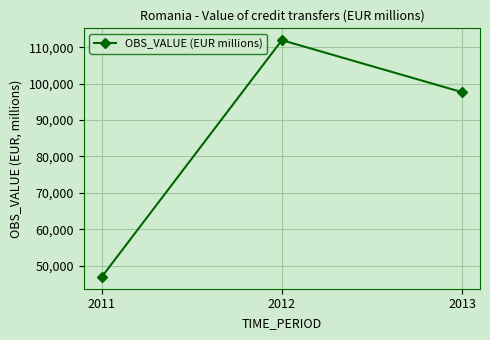

What is the value of the 3rd point from the left?

97689.0